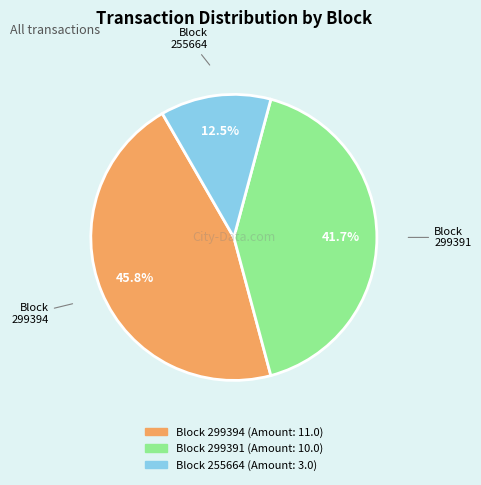

Is there any slice that represents more than half of the pie?

No